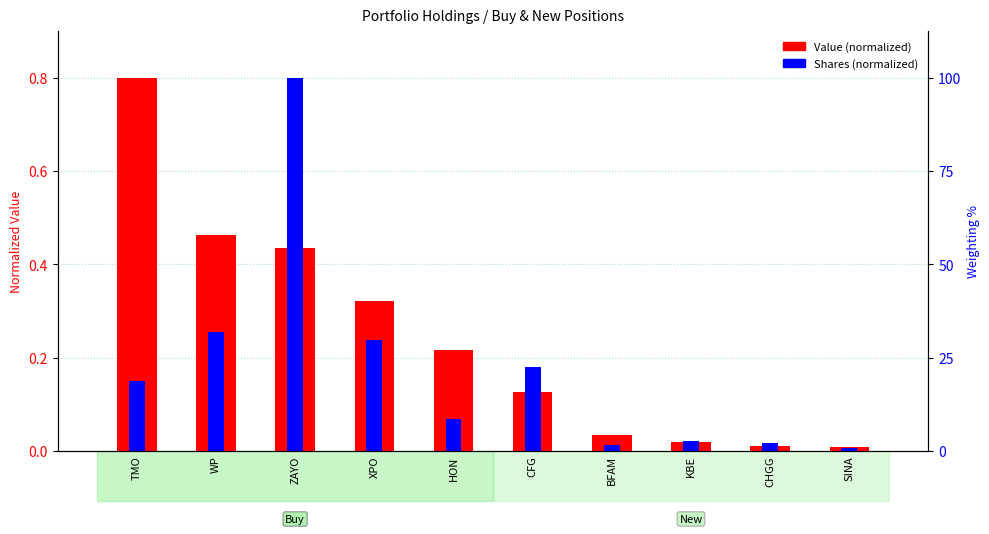

Which has a higher value, XPO or KBE?

XPO